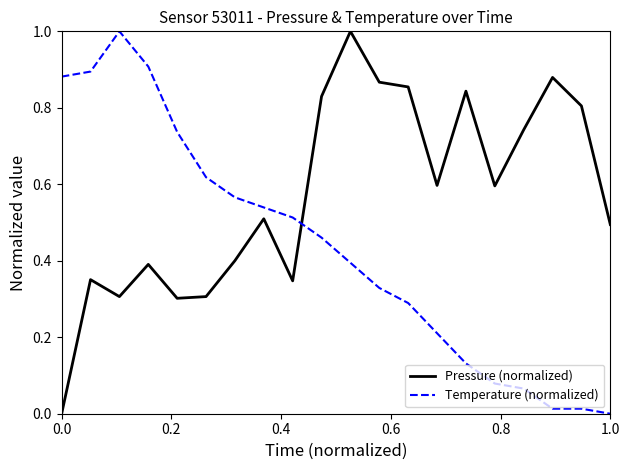

Does the chart have visible grid lines?

No